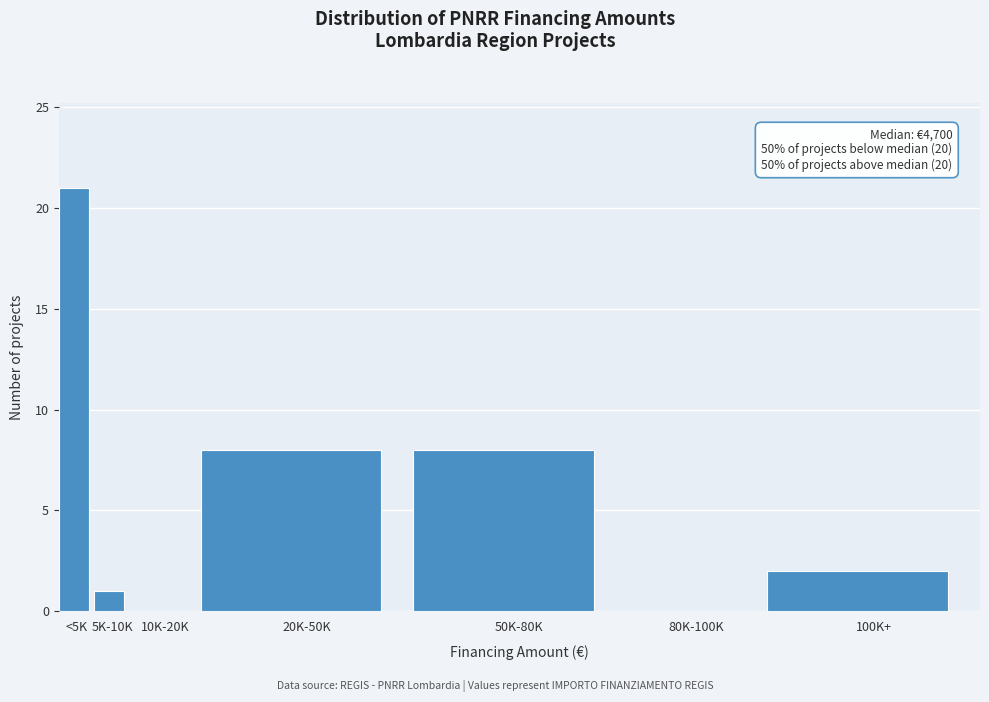

Reading left to right, extract all data points from this chart.

<5K=21	5K-10K=1	10K-20K=0	20K-50K=8	50K-80K=8	80K-100K=0	100K+=2